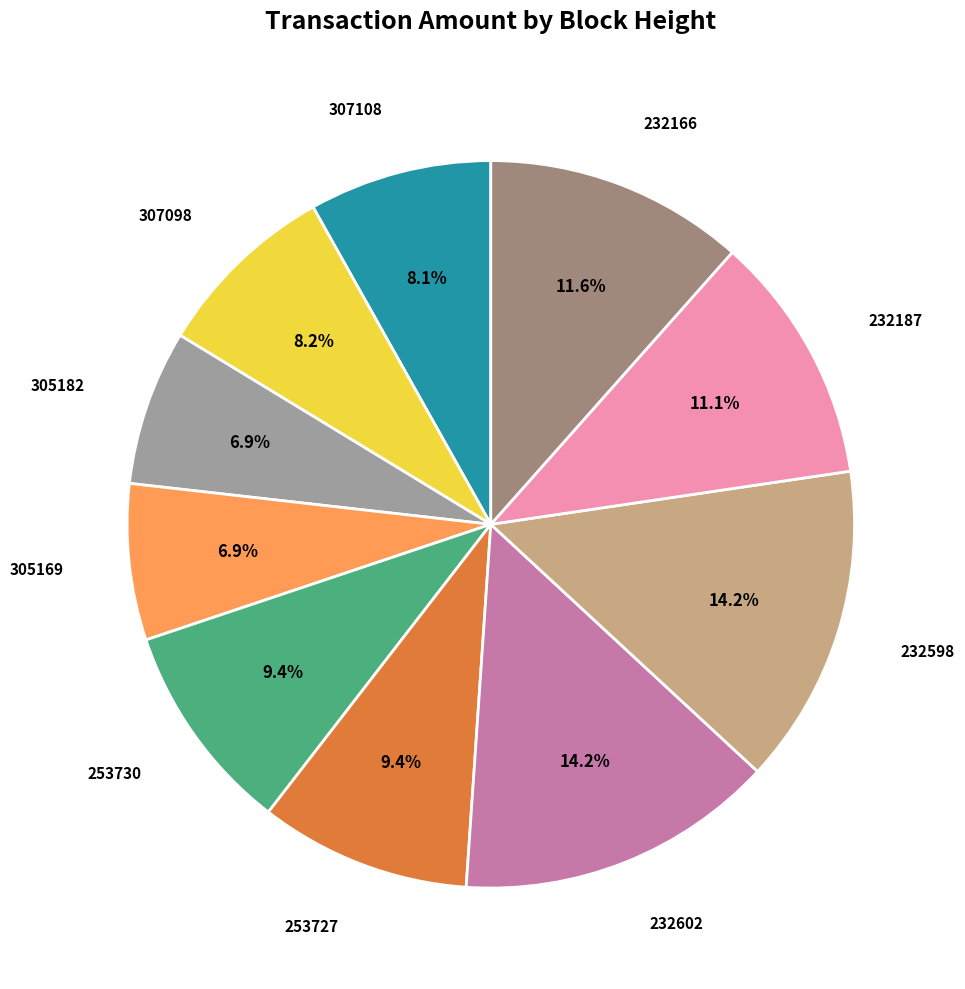

Between 307098 and 232187, which is larger?

232187